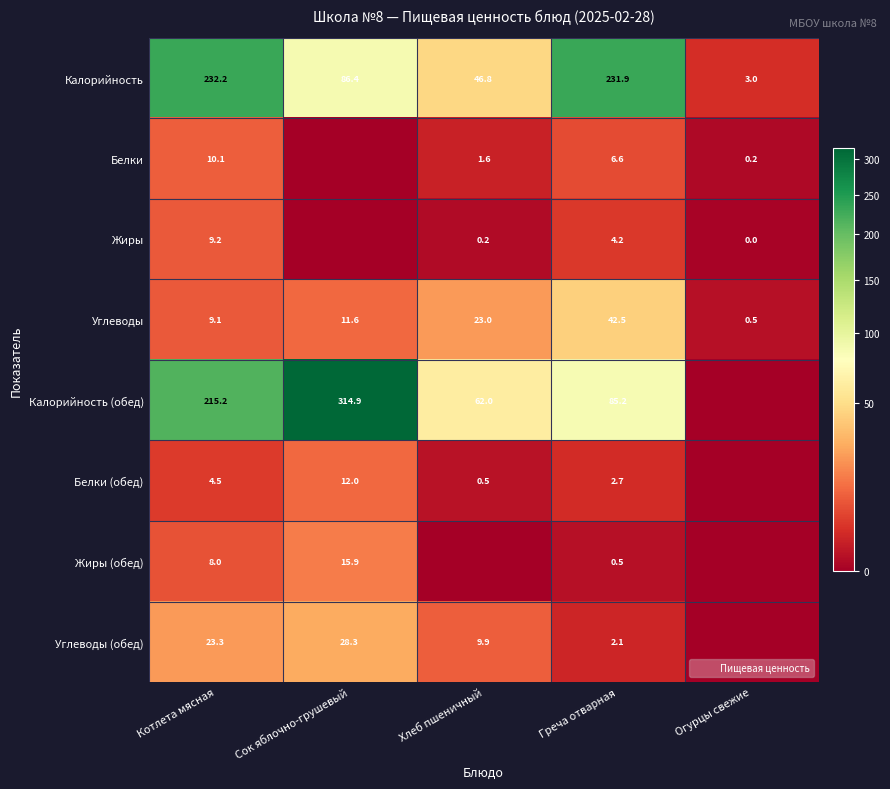

What is the difference between the Калорийность values at Греча отварная and Хлеб пшеничный?

185.1